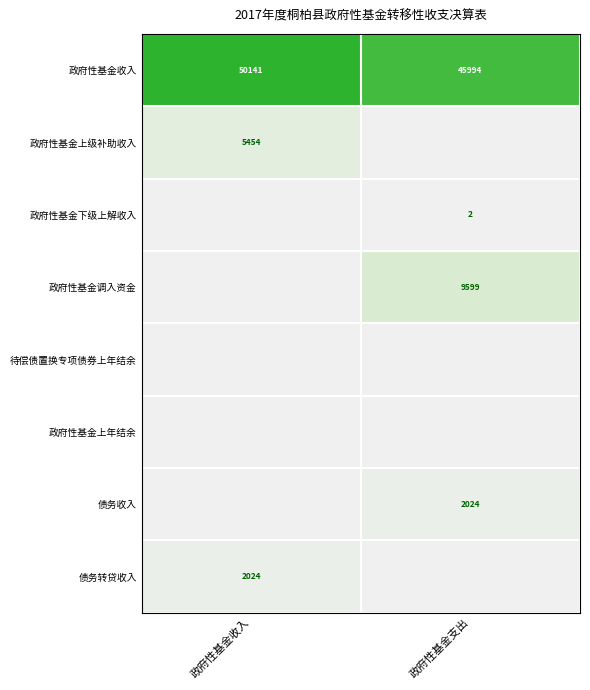

Read the 政府性基金收入 value at 政府性基金支出, to the nearest 10.

45990